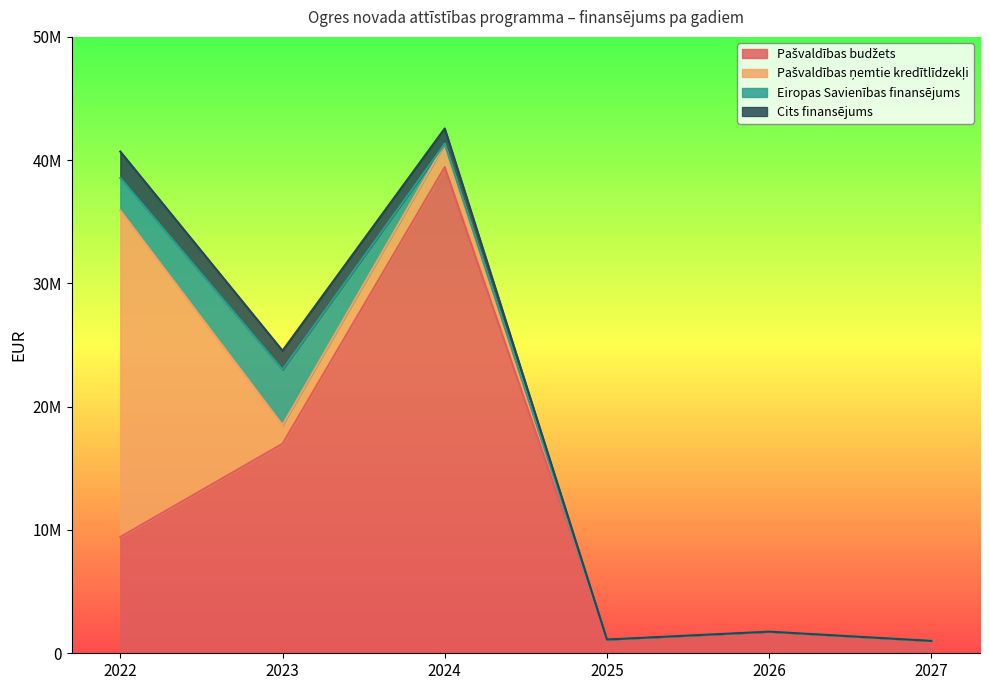

In Eiropas Savienības finansējums, how many points are higher than both neighbors (excluding endpoints)?

1